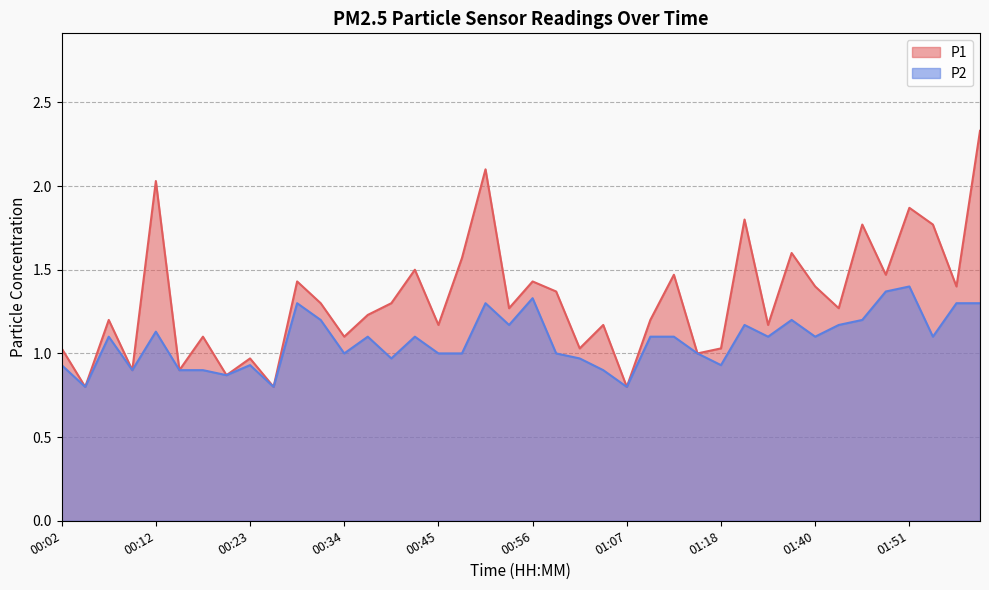

What is the total value across all series at 00:04?

1.6